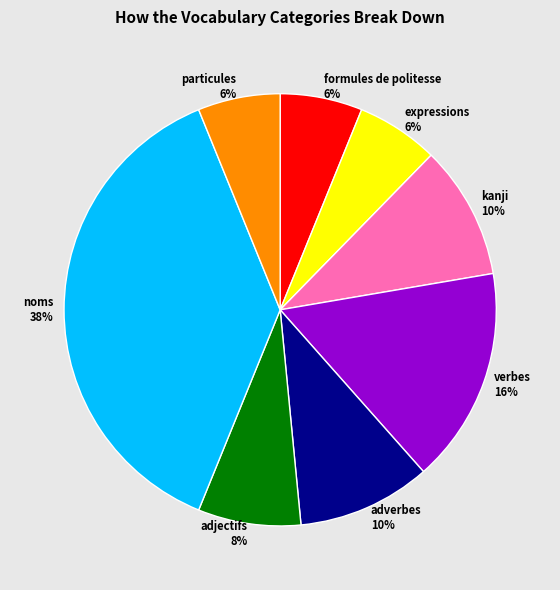

True or false: adjectifs accounts for 8% of the total.

True